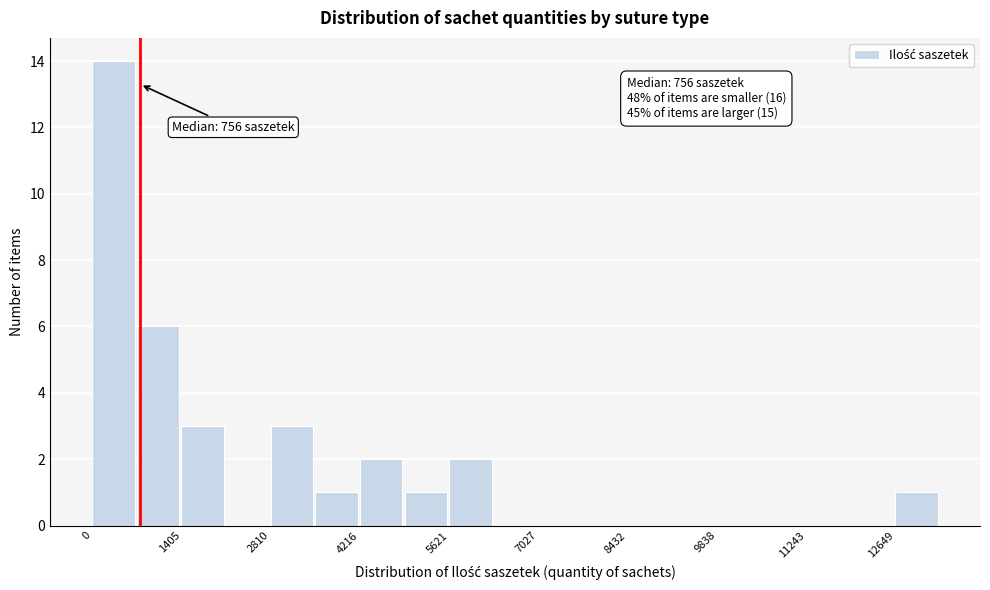

Around what value on the x-axis is the tallest bar? Give the approximate position of its centre, as read against the axis.

400